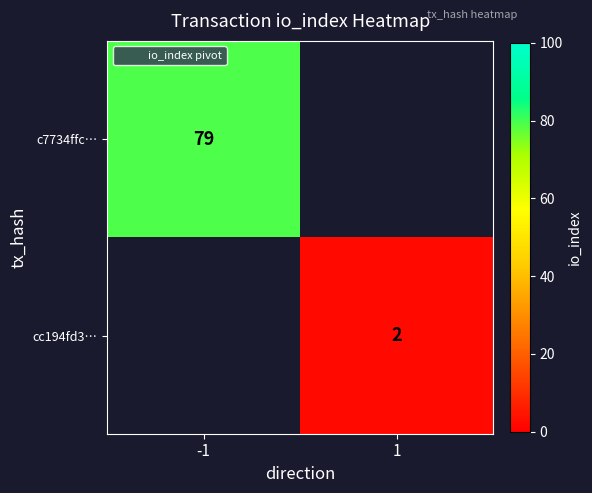

Is the value of cc194fd3… at 1 greater than the value of c7734ffc… at -1?

No